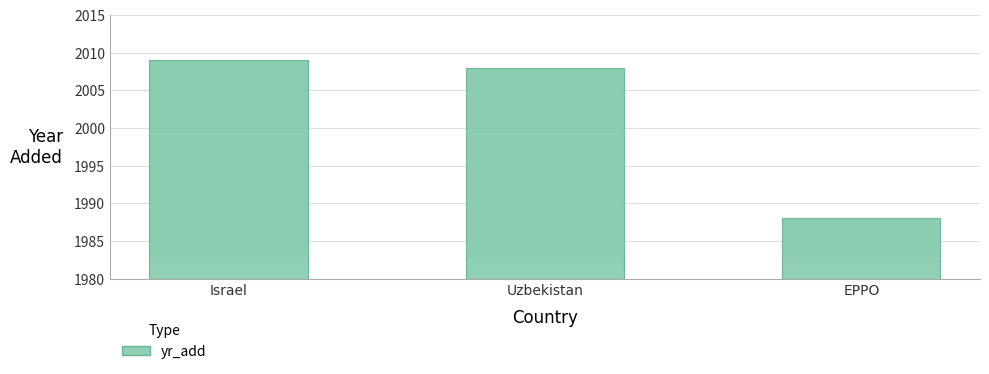

What value does the data have at Uzbekistan, to the nearest 10?

2010